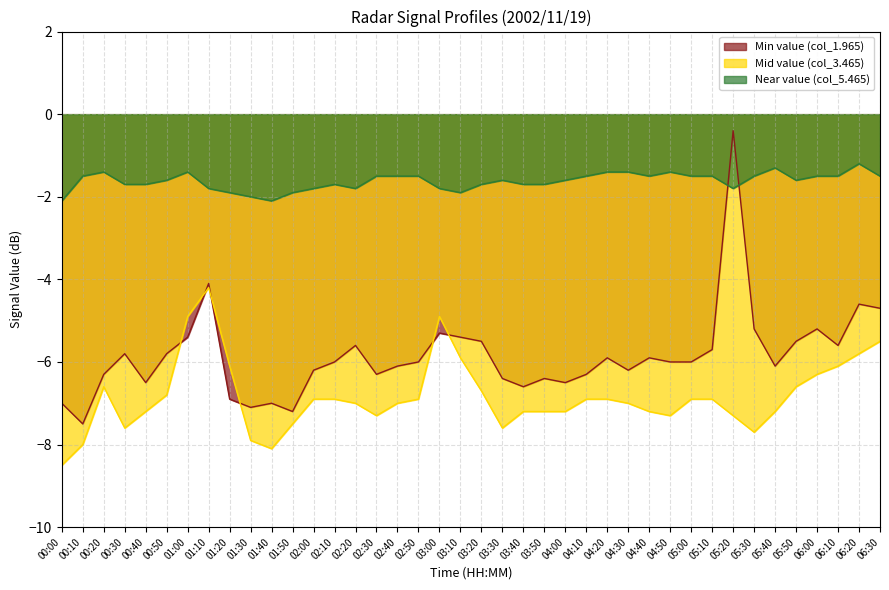

Is it true that Near value (col_5.465) equals -2.6 at 01:50?

False